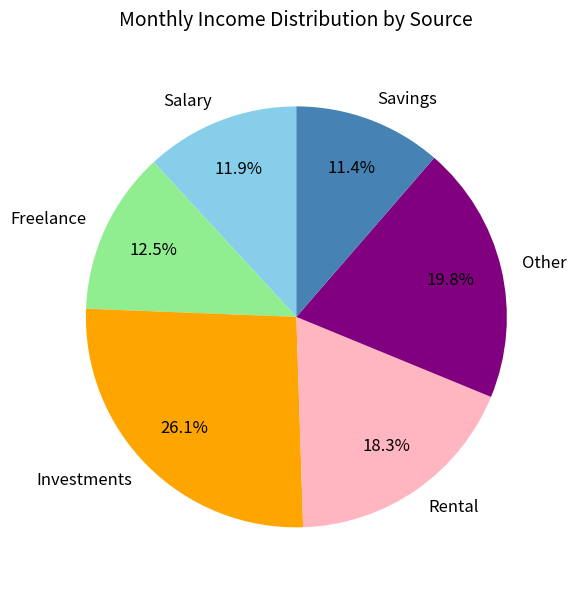

What portion of the pie excludes Freelance?

87.5%